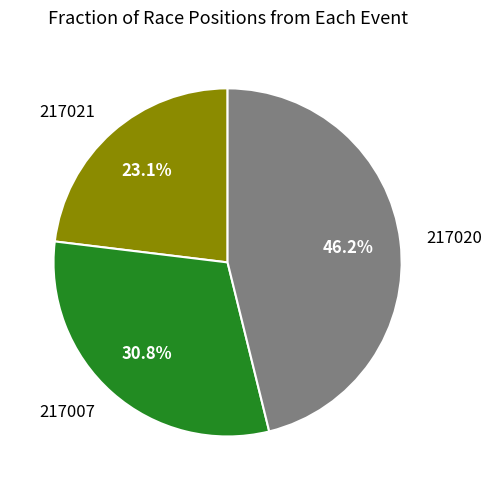

To the nearest percent, what is the average slice percentage?

33%